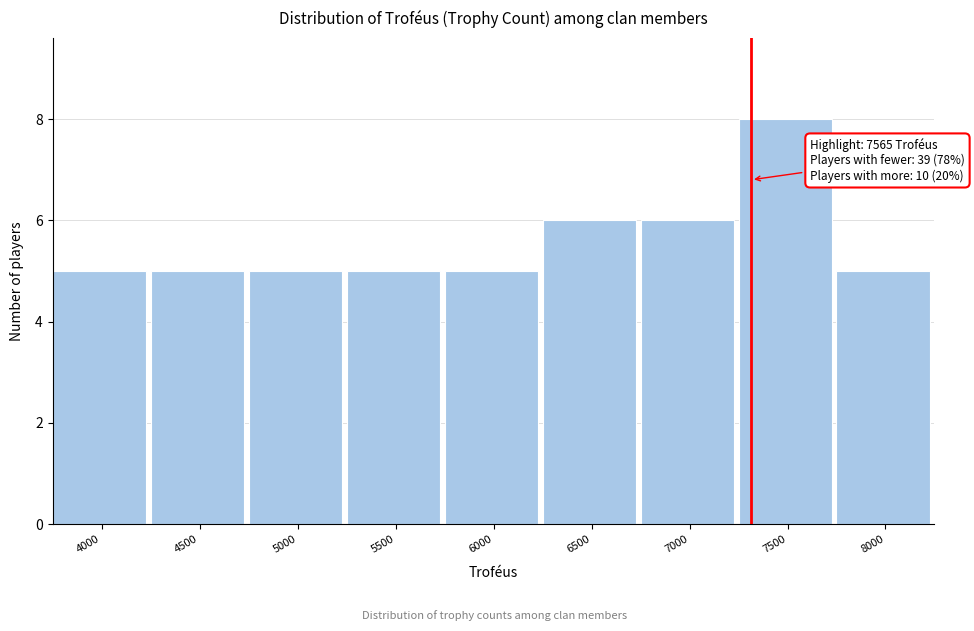

Reading right to left, what are all the values shown in this chart?

5	8	6	6	5	5	5	5	5